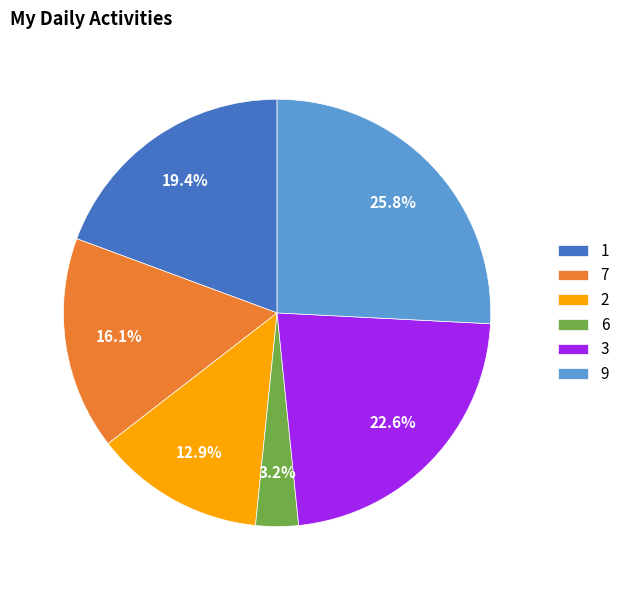

Rank the categories by value from lowest to highest.

6, 2, 7, 1, 3, 9